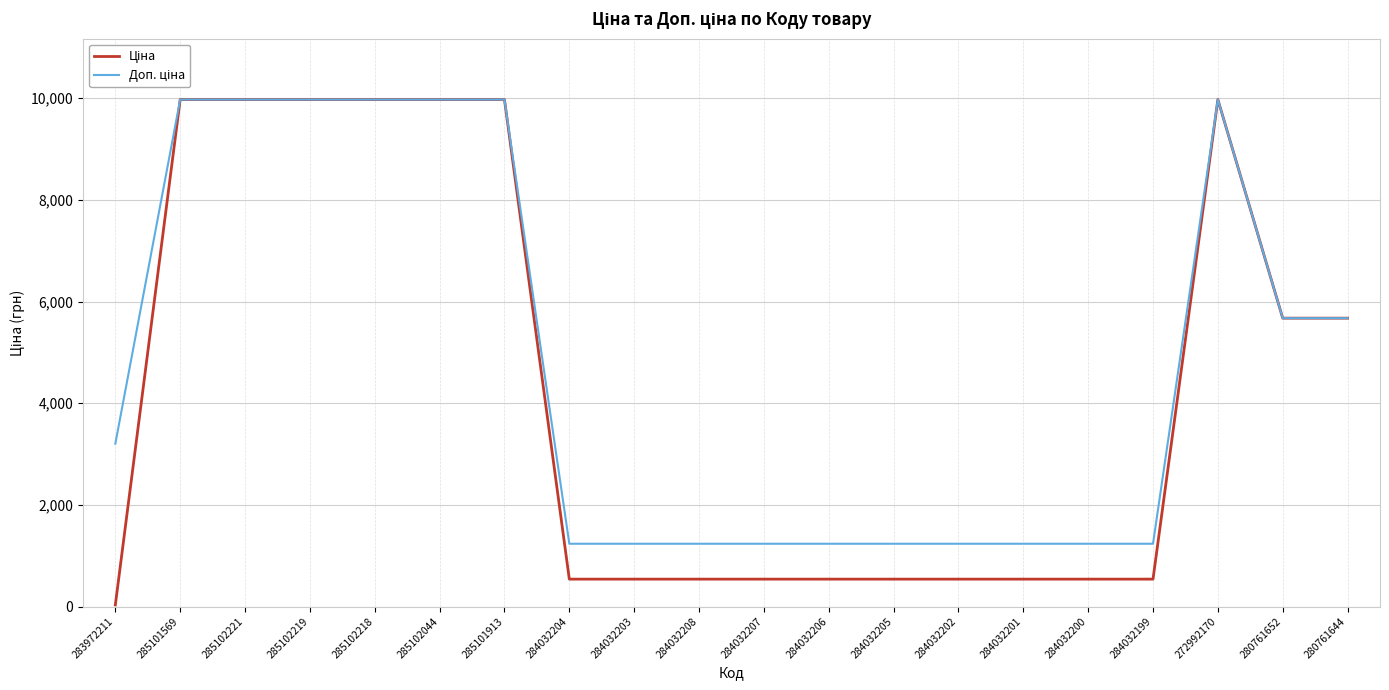

What is the total value across all series at 284032203?

1774.4